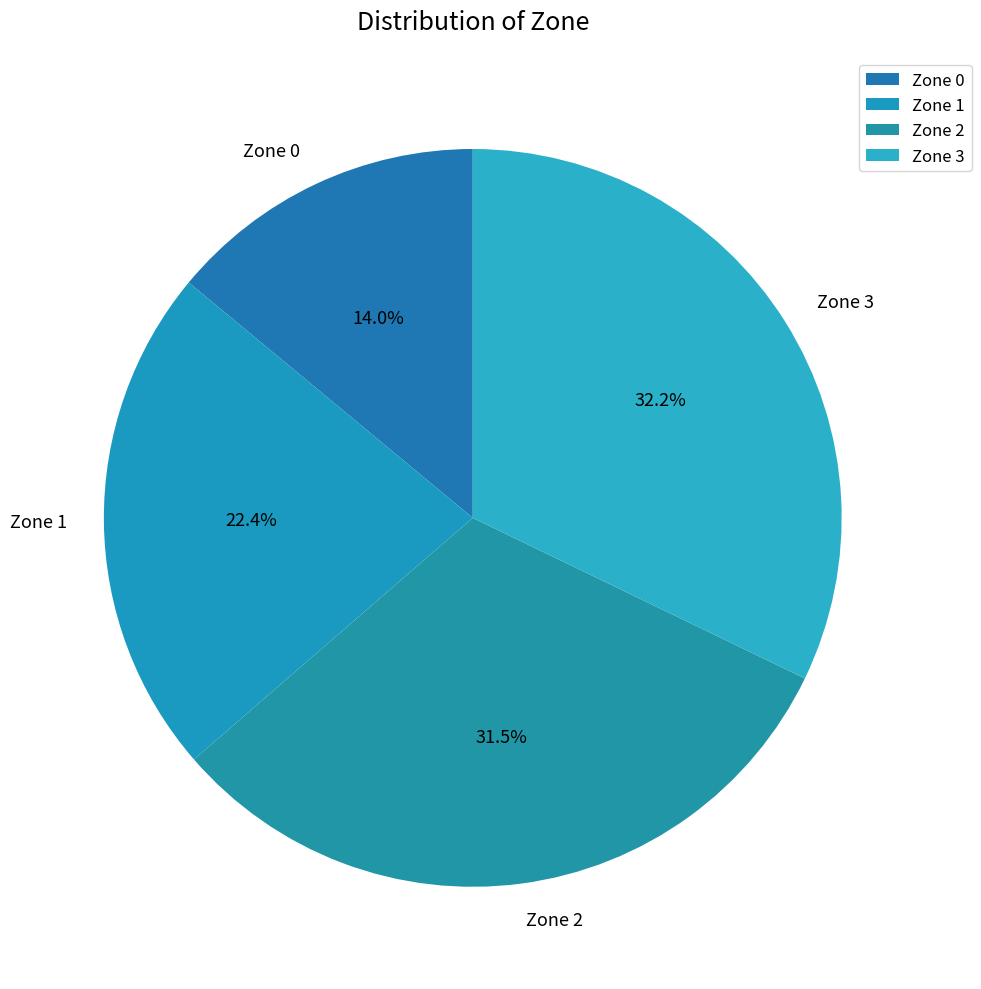

Do Zone 2 and Zone 1 together represent more than half of the pie?

Yes